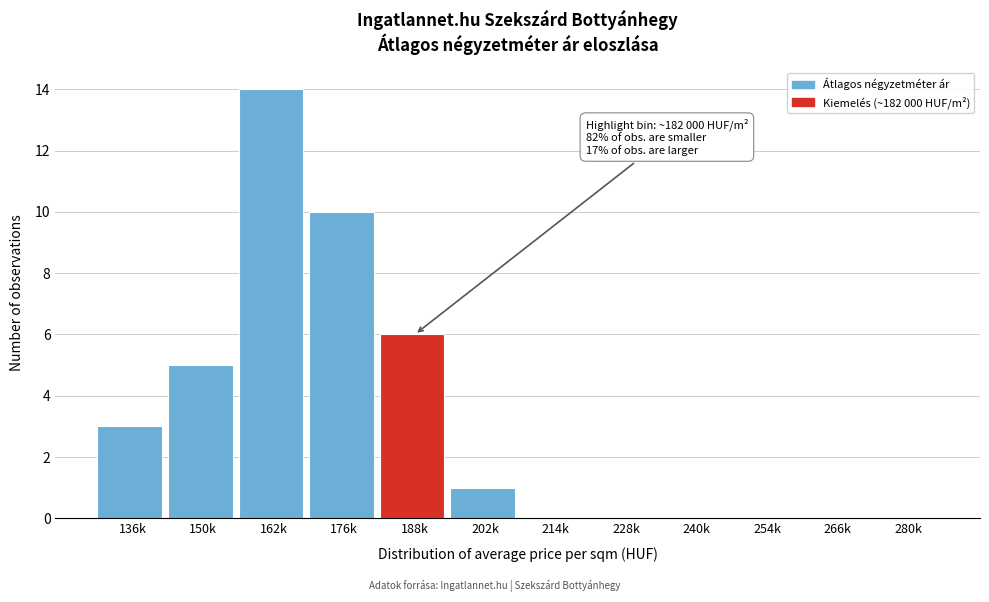

Reading right to left, what are all the values shown in this chart?

280k=0	266k=0	254k=0	240k=0	228k=0	214k=0	202k=1	188k=6	176k=10	162k=14	150k=5	136k=3